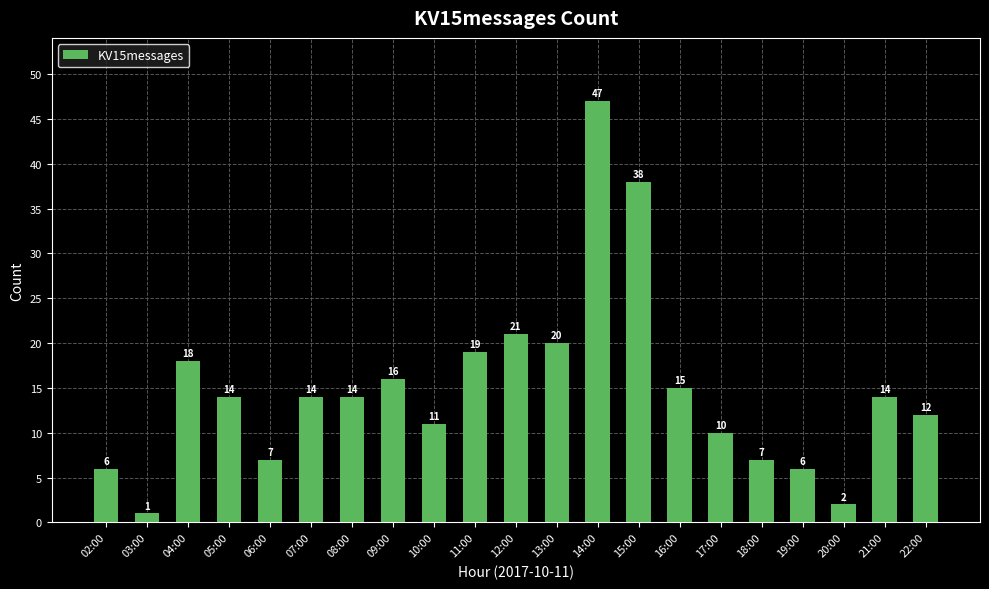

What is the difference between the values at 08:00 and 19:00?

8